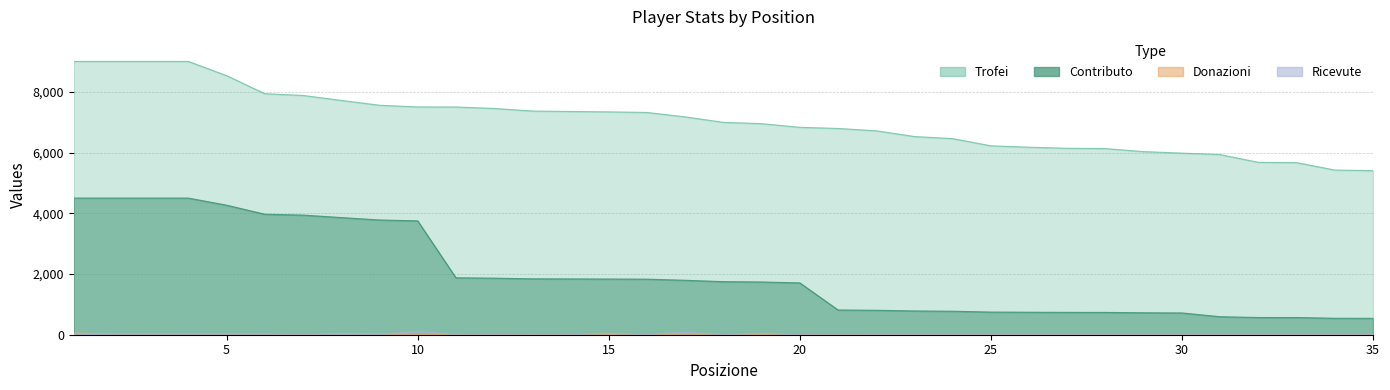

List the series in order of their peak value, highest first.

Trofei, Contributo, Ricevute, Donazioni